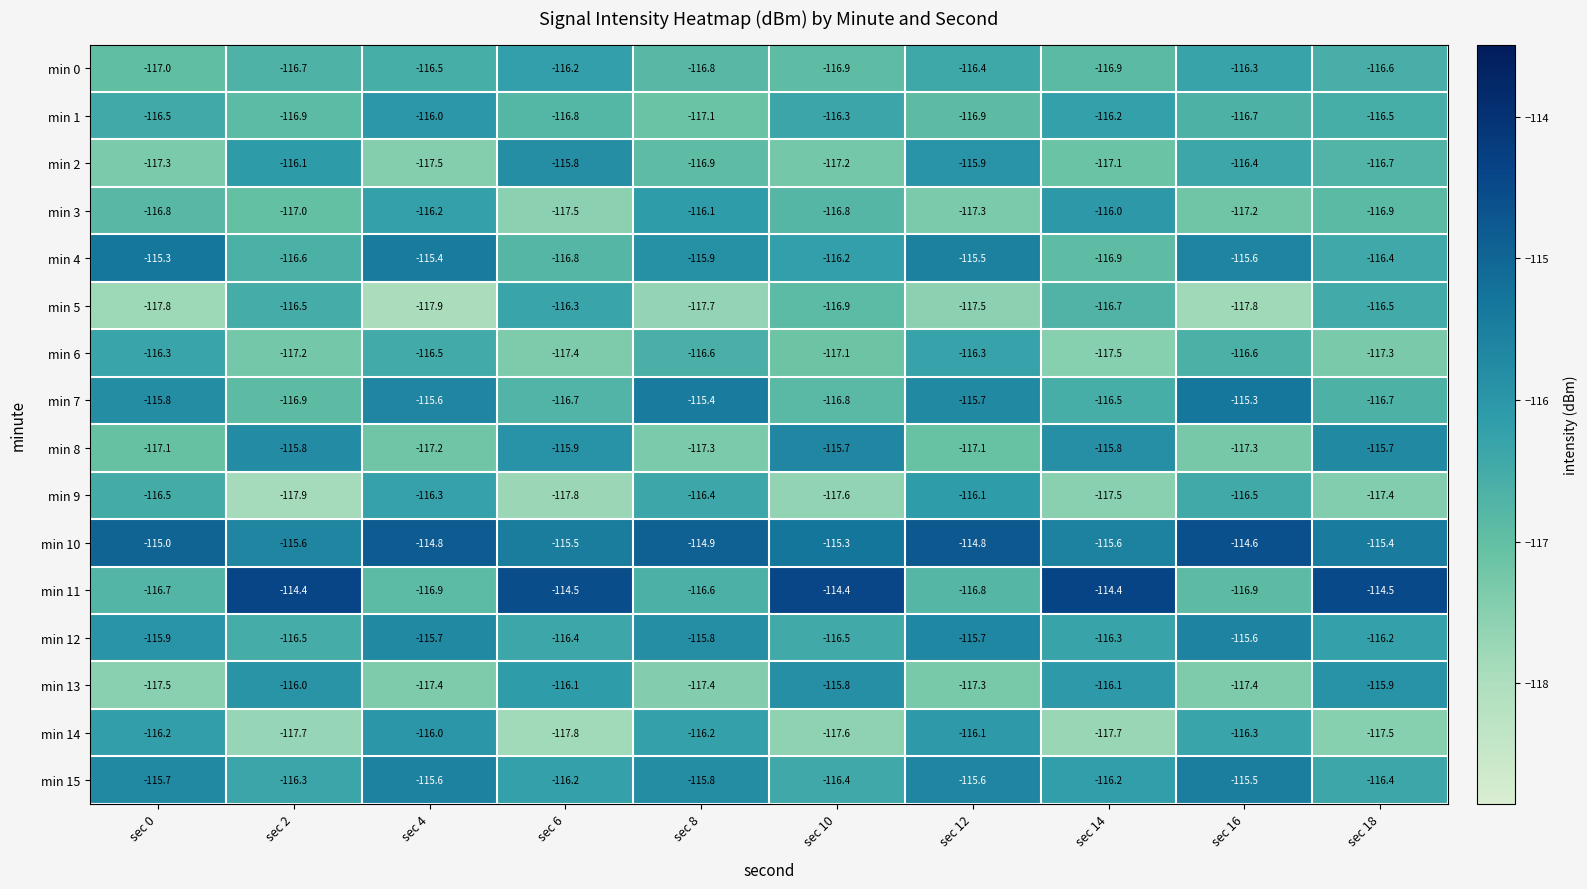

Which series has the largest range (max minus min)?

min 11